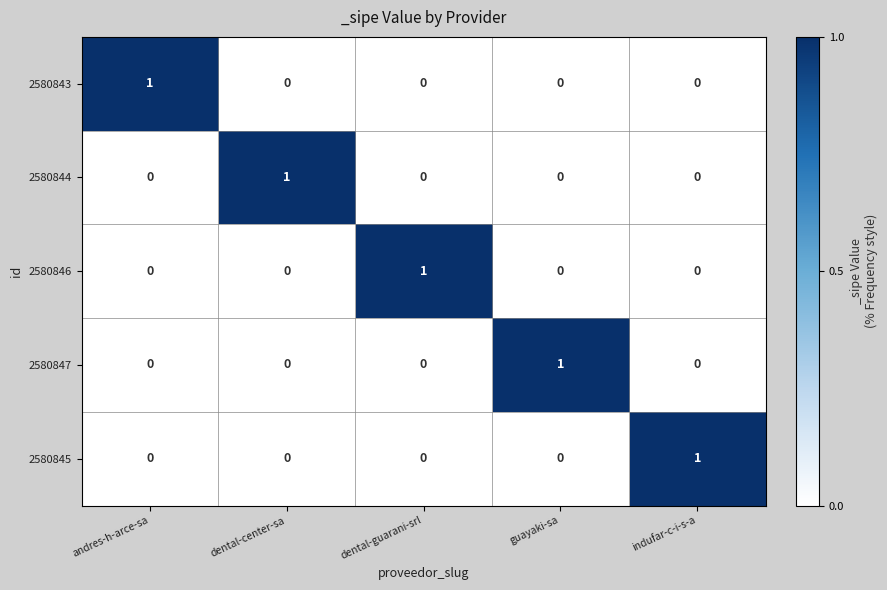

What is the difference between the highest and lowest values at andres-h-arce-sa?

1